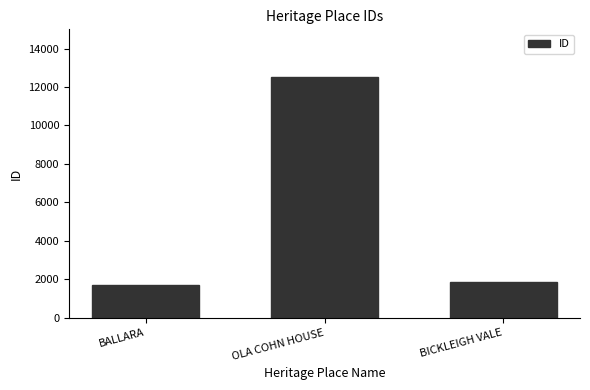

Is it true that the value at BICKLEIGH VALE is 1856?

True